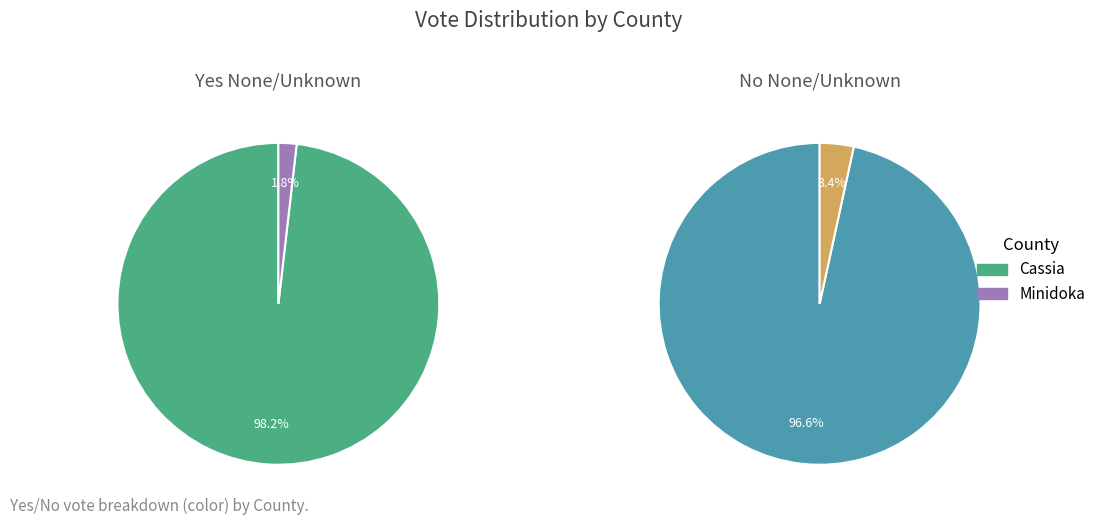

What is the largest slice in the pie chart?

Cassia